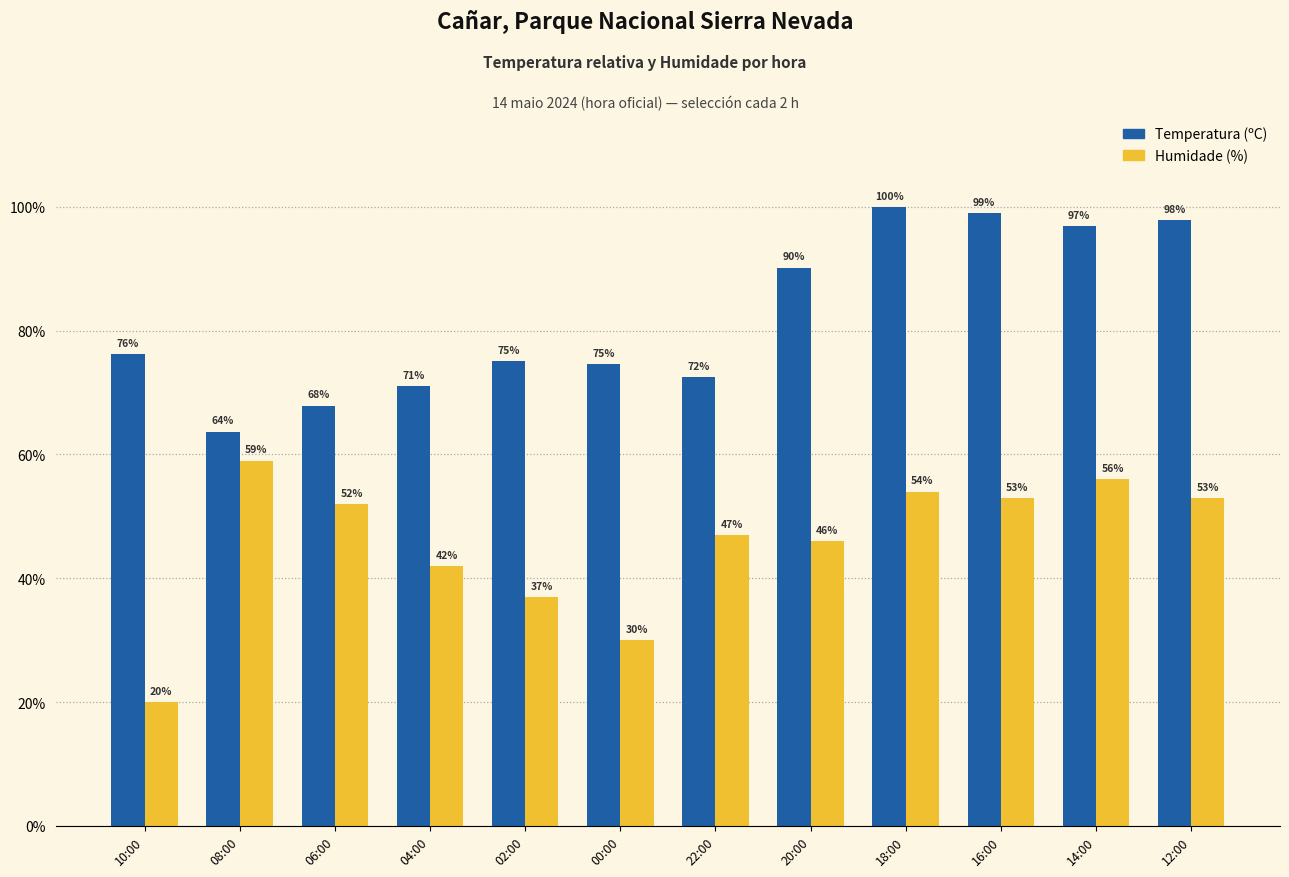

How many categories are shown in the chart?

12